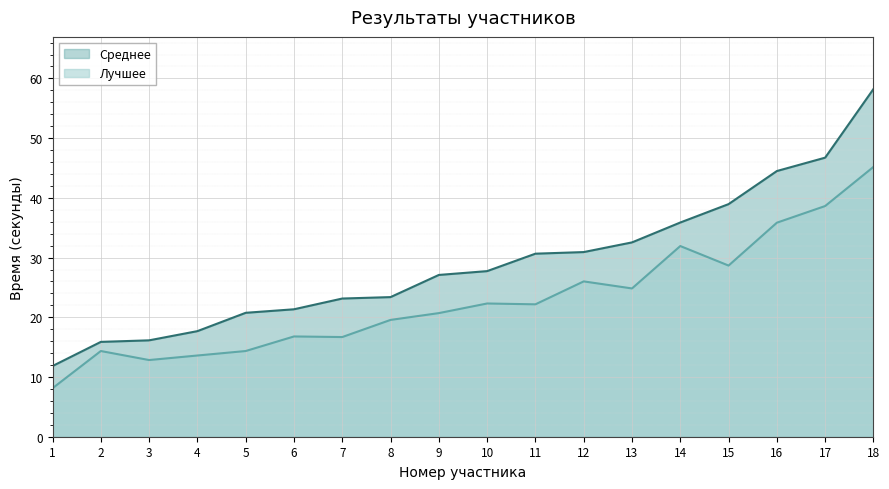

What is the spread (max minus min) of values at 10?

5.4